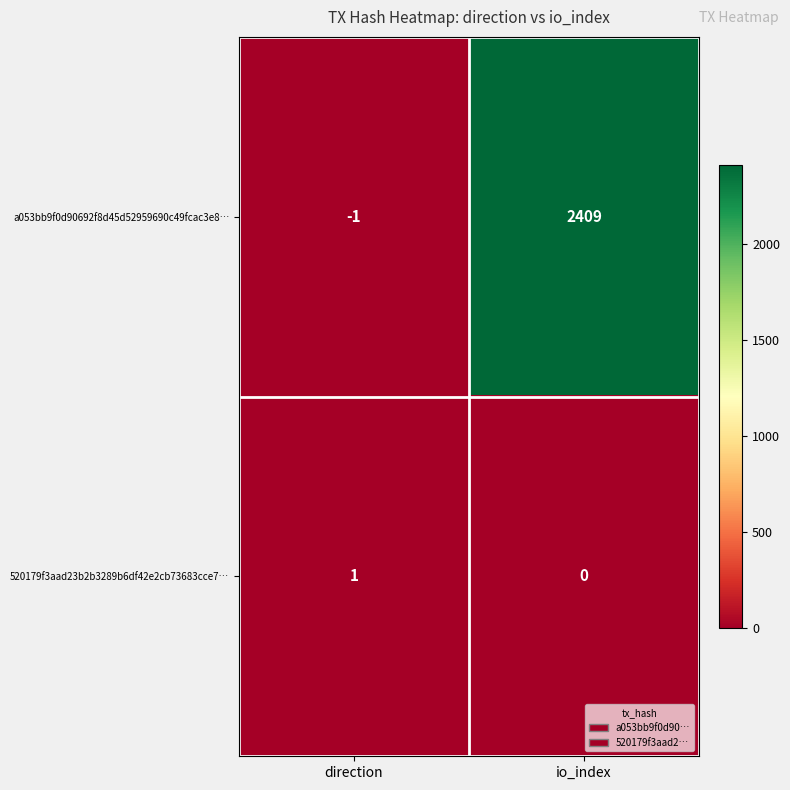

At direction, list the series in order from largest to smallest.

520179f3aad23b2b3289b6df42e2cb73683cce7…, a053bb9f0d90692f8d45d52959690c49fcac3e8…